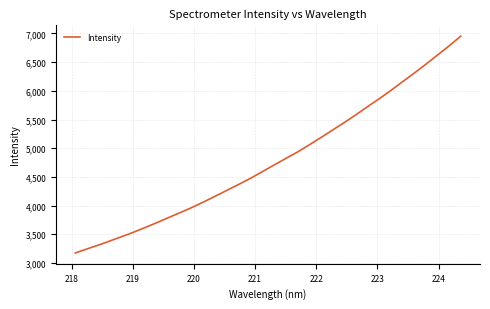

What is the smallest value displayed?

3173.8